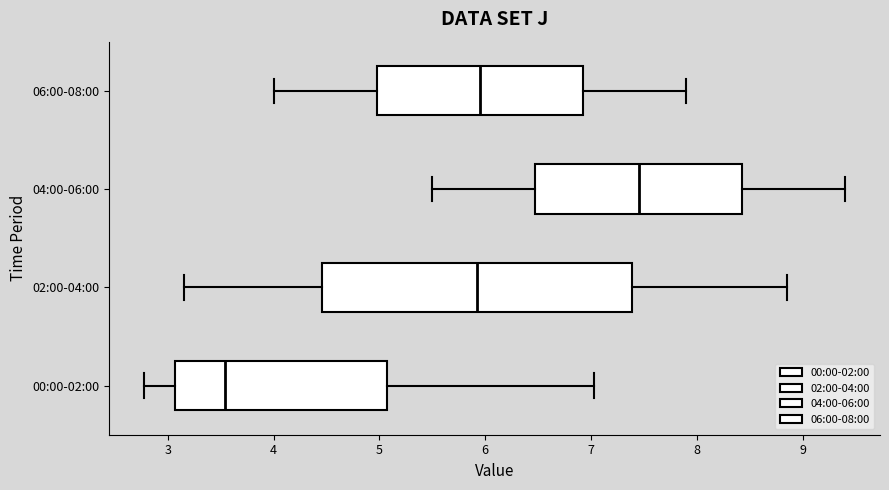

Which box has the furthest to the left median line?

00:00-02:00